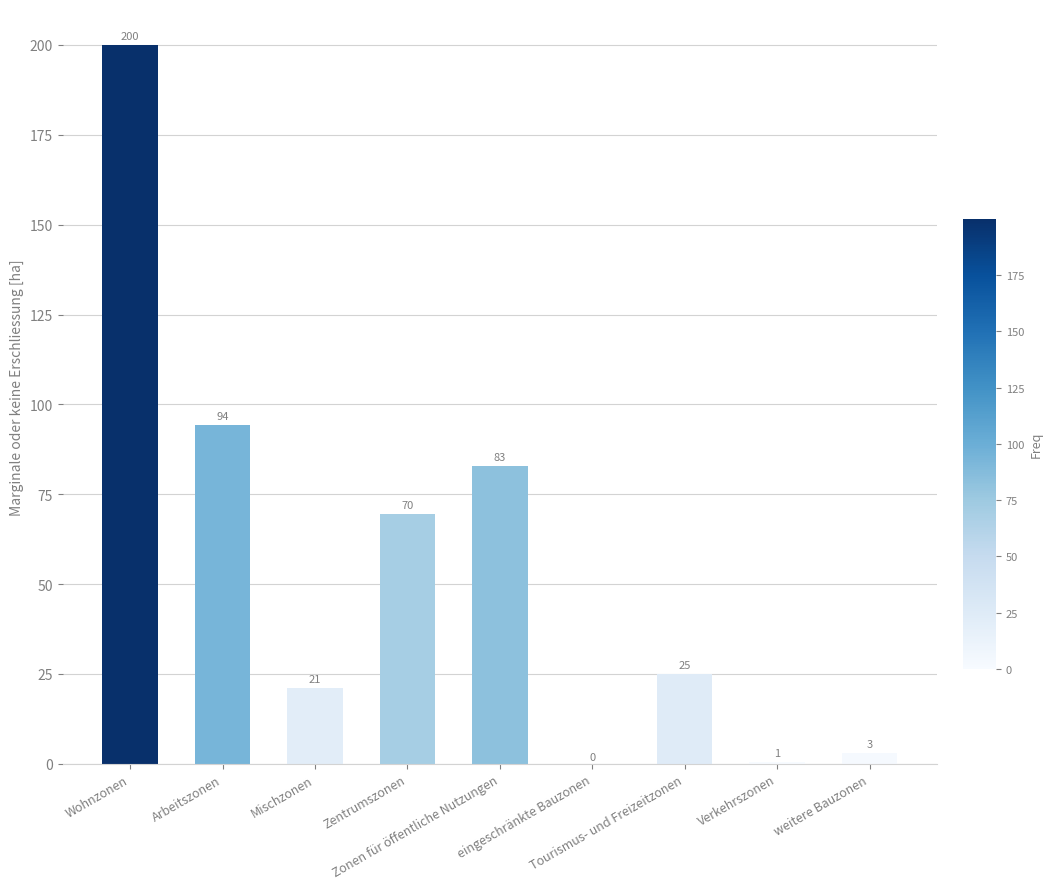

What is the sum of all values?

496.7